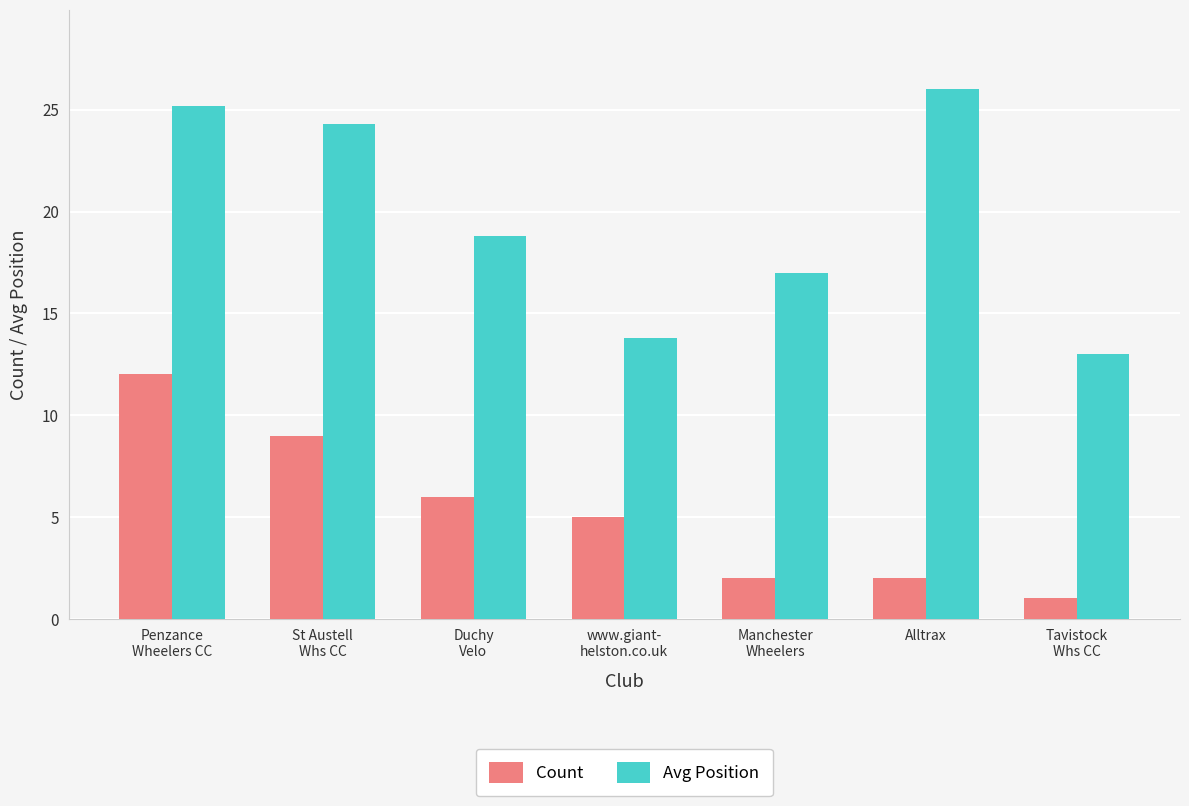

Rank the series by their maximum value, from highest to lowest.

Avg Position, Count